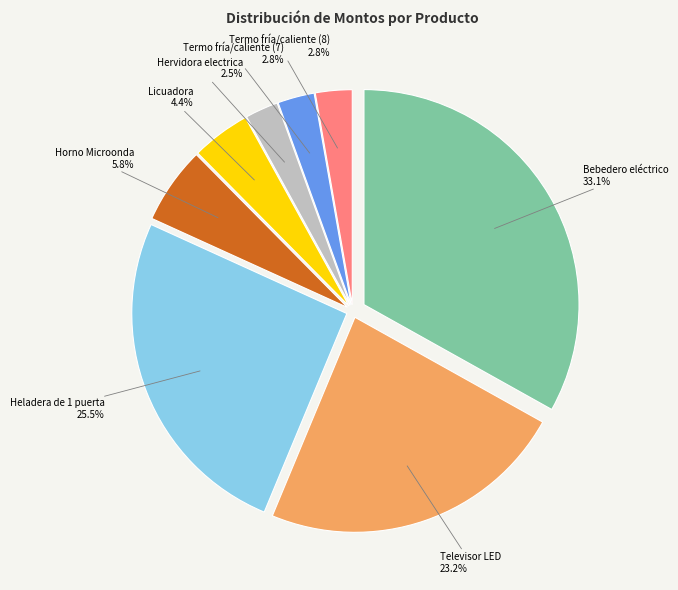

To the nearest percent, what is the average slice percentage?

12%